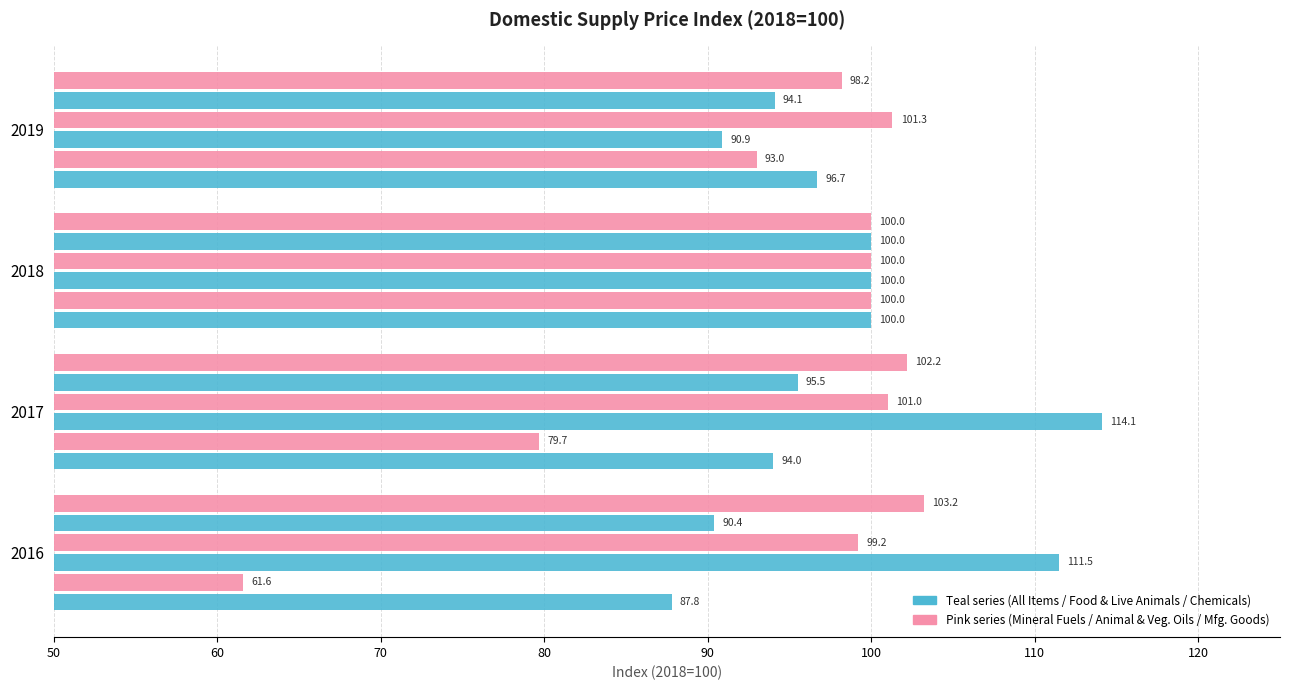

The value of Mineral Fuels at 2019 is 147.0. True or false?

False